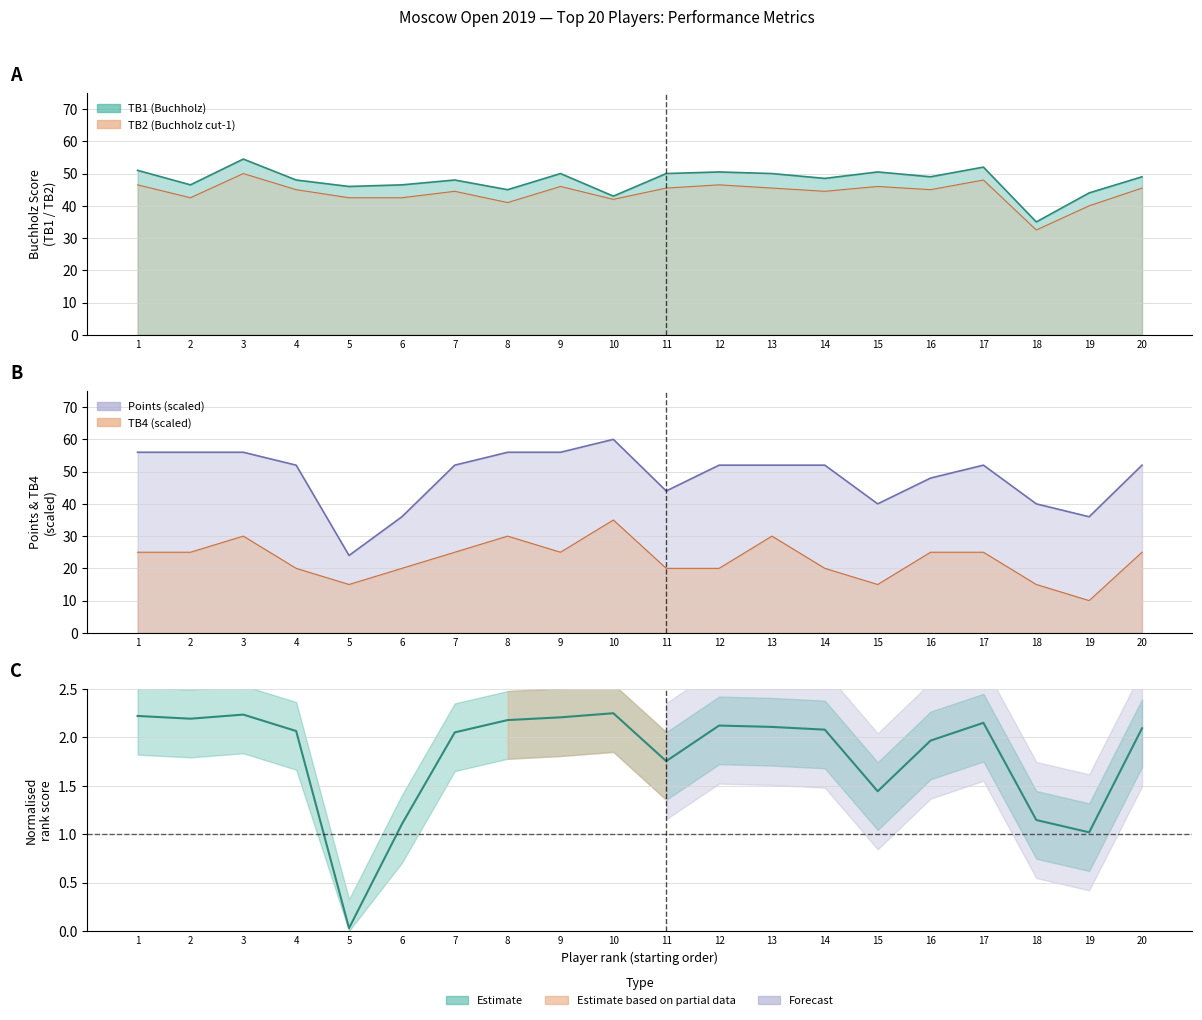

What is the spread (max minus min) of values at 5?

46.0